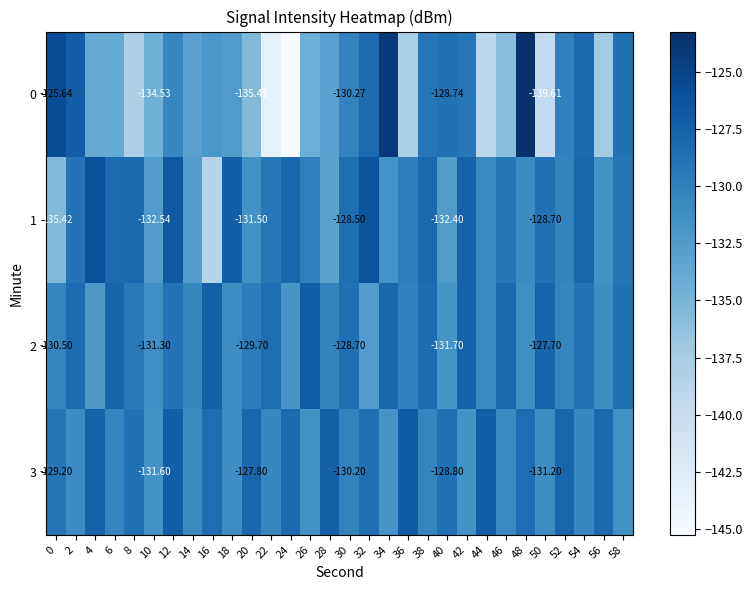

At how many categories does at least one series exceed -128?

20